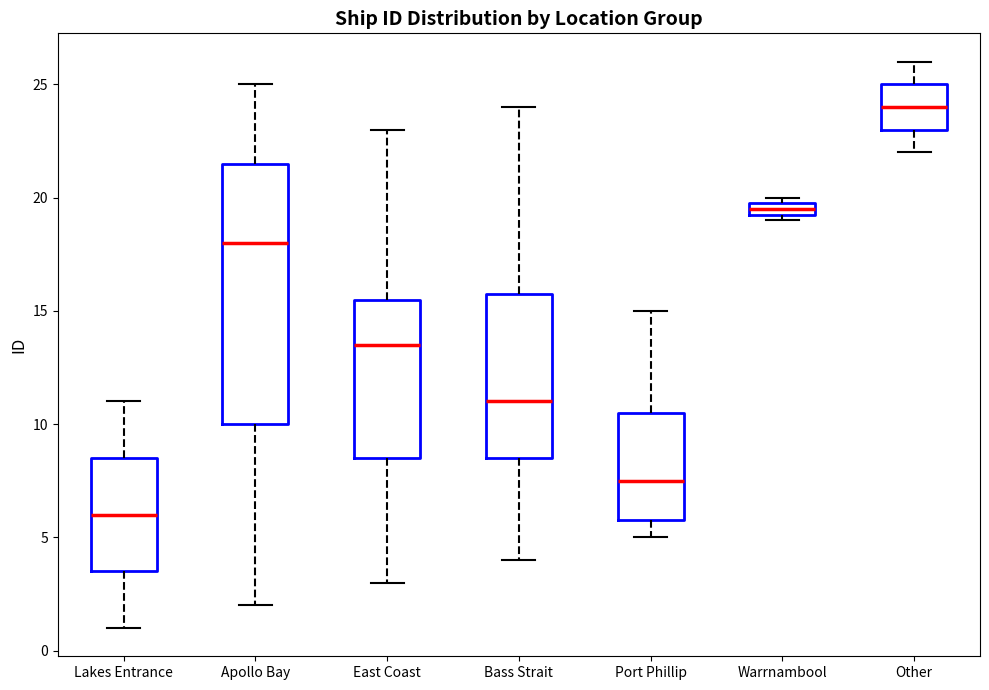

Where does the lower whisker of the box for Apollo Bay end on the y-axis? The values are not printed on the chart, so give them approximately, as read against the axis.

2.0